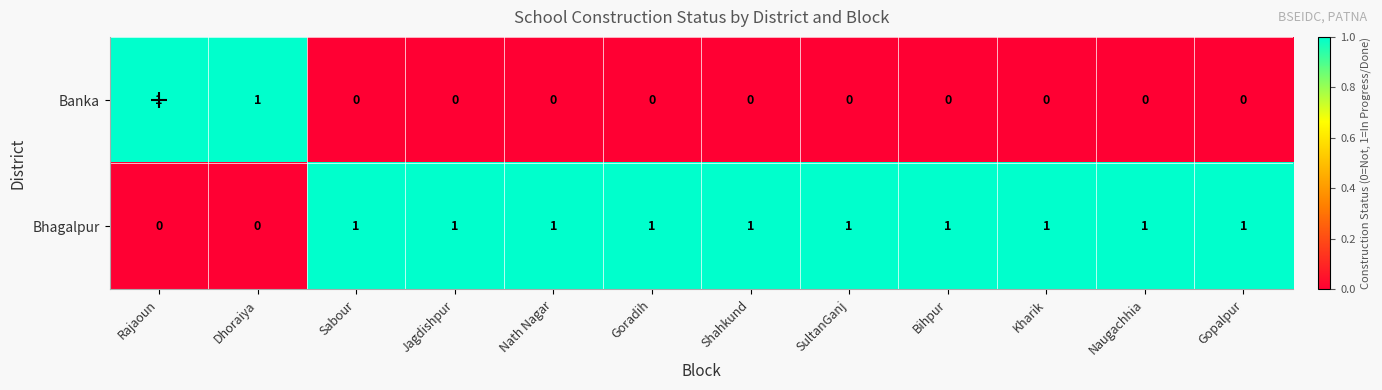

Which series has the largest total across all categories?

Bhagalpur